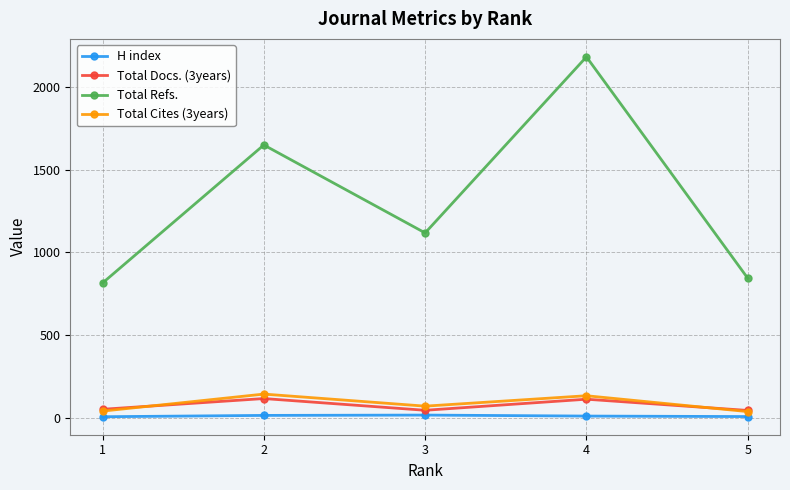

What is the value of the Total Docs. (3years) point at the 3rd from the left?

45